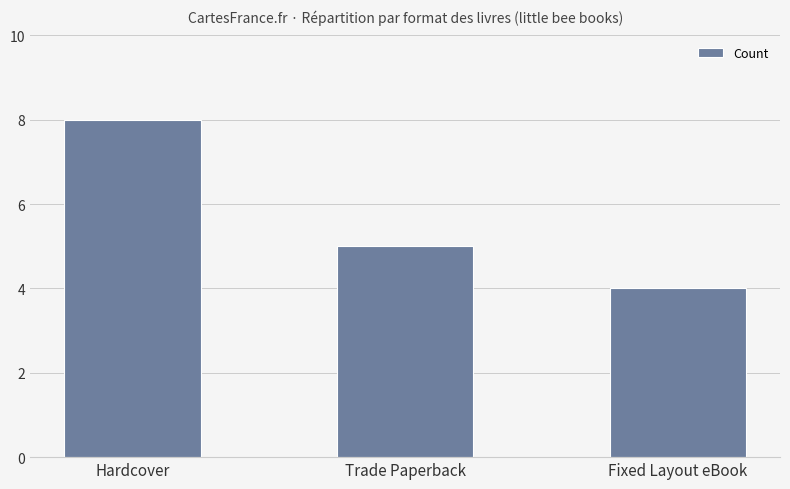

What is the ratio of the value at Fixed Layout eBook to the value at Hardcover?

0.5